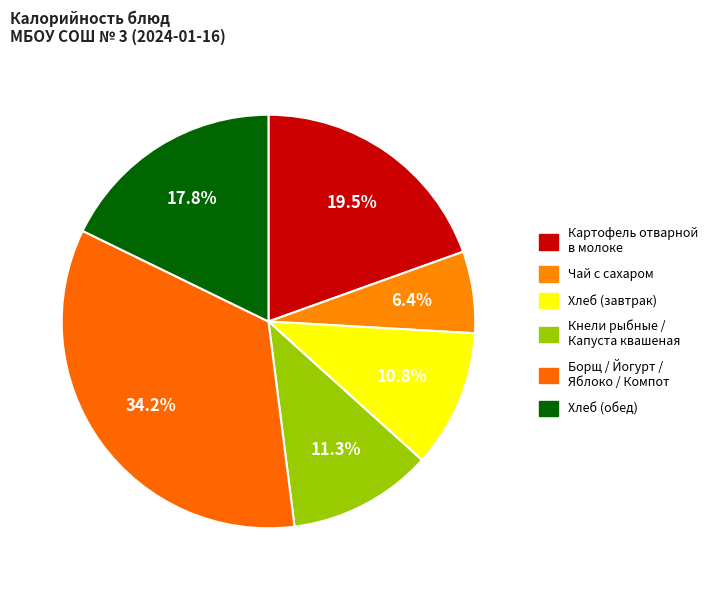

Count the number of slices in the pie.

6